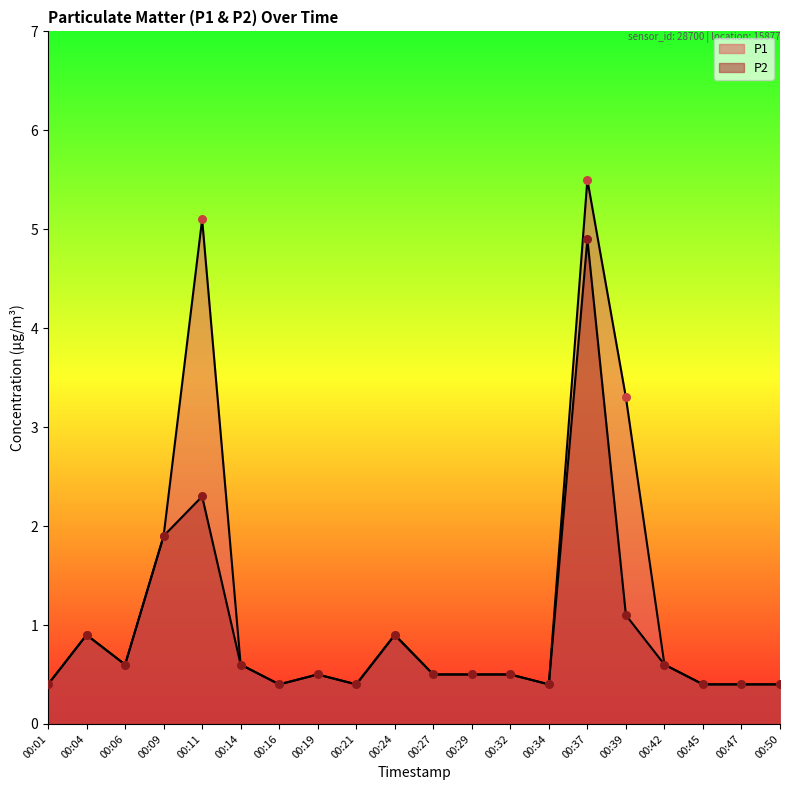

Which series has the largest total across all categories?

P1